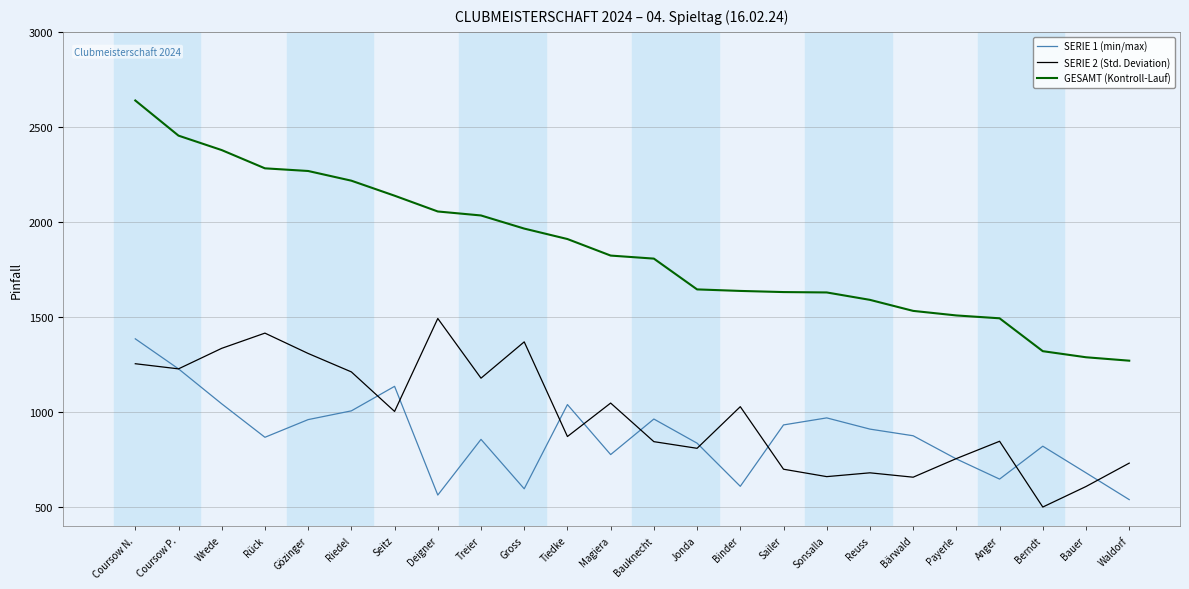

Rank the series by their maximum value, from lowest to highest.

SERIE 1 (min/max), SERIE 2 (Std. Deviation), GESAMT (Kontroll-Lauf)